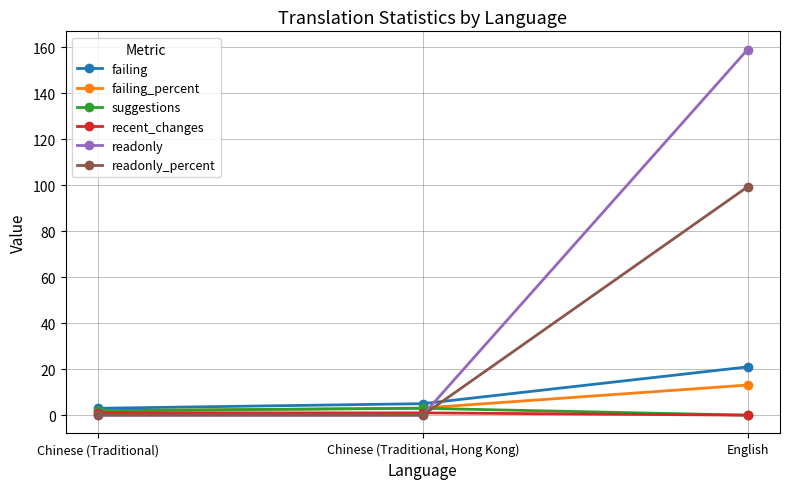

At how many categories does at least one series exceed 117?

1